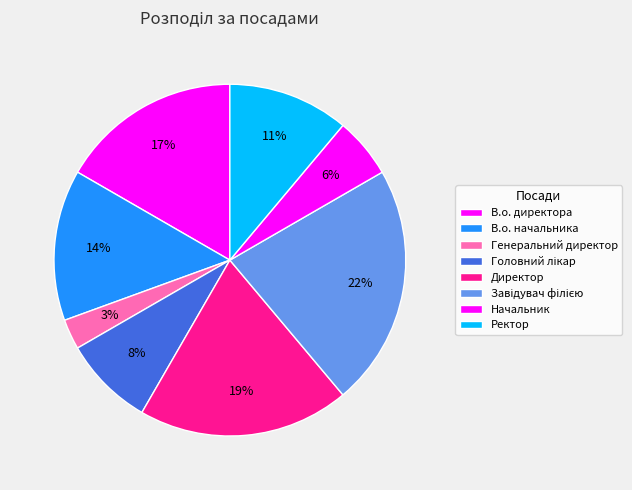

Does any single category account for the majority?

No